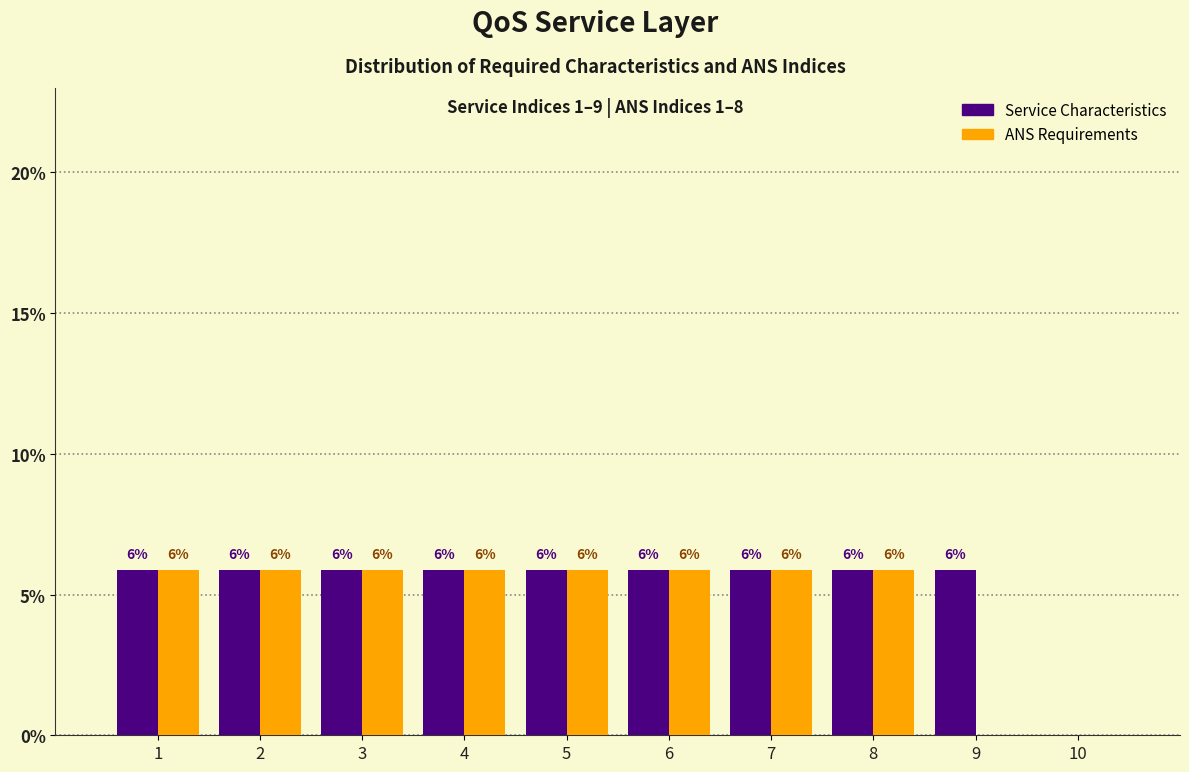

How many groups of bars are there?

10